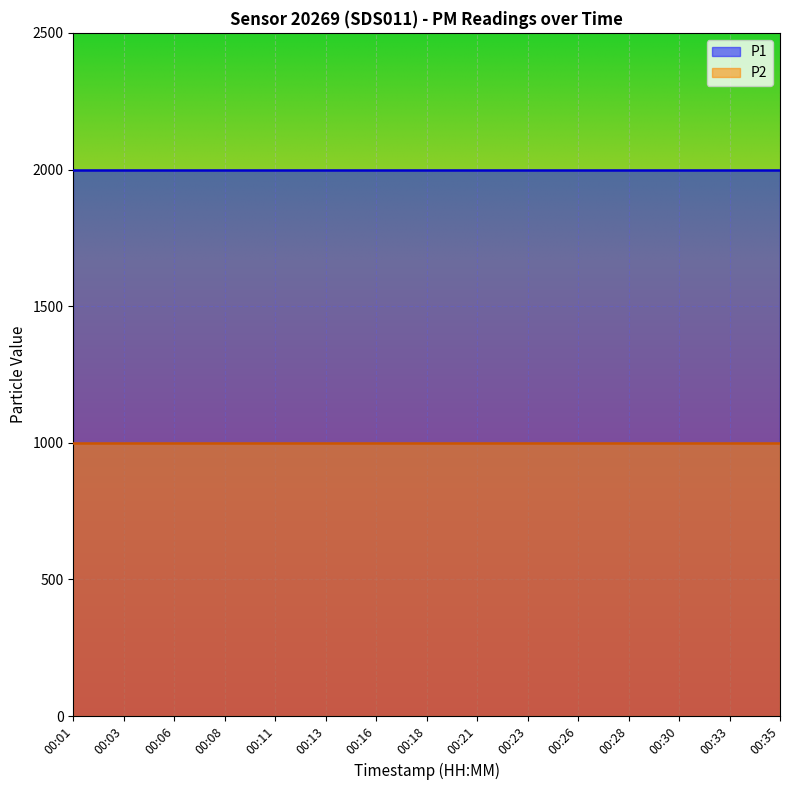

The value of P1 at 00:35 is 1999.9. True or false?

True